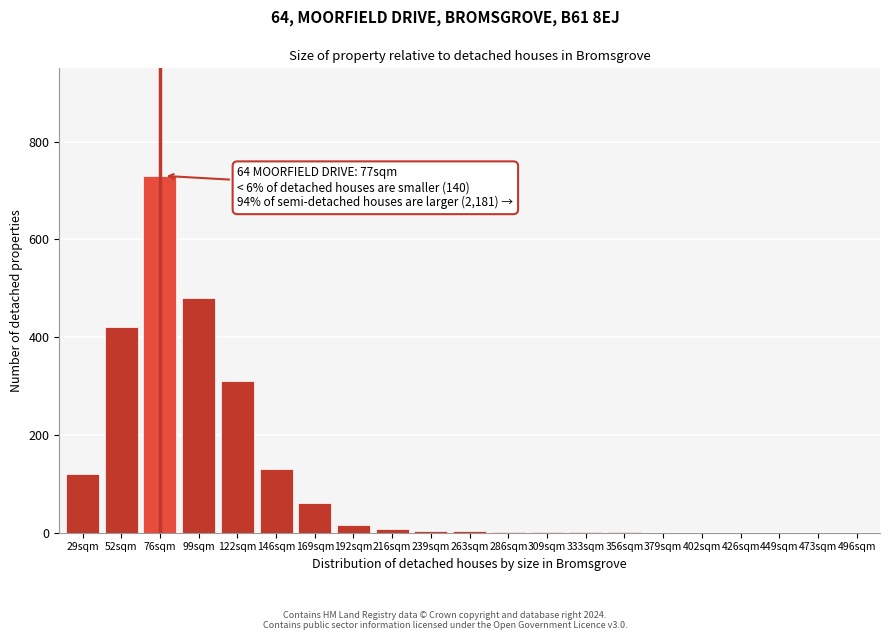

What is the sum of all values?

2285